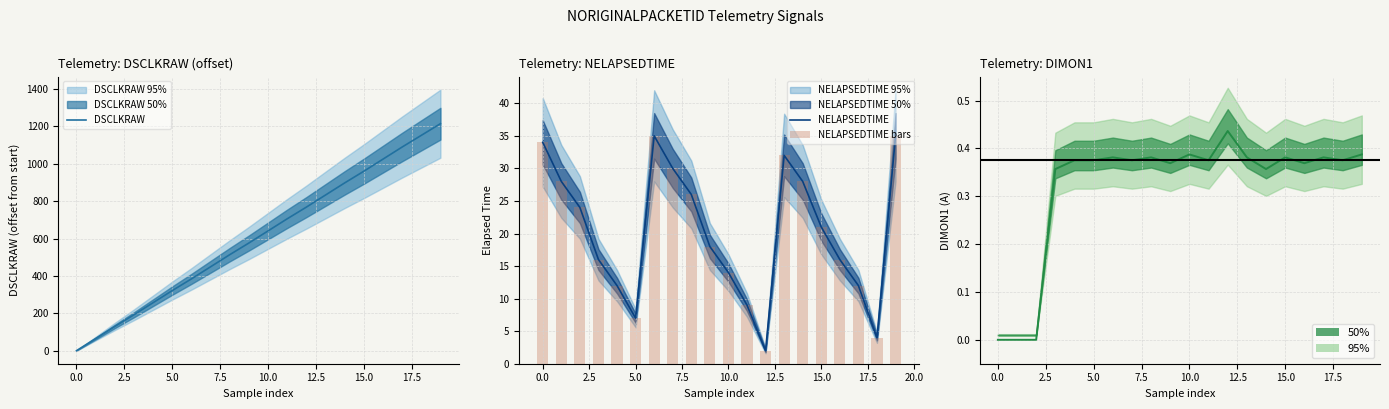

Reading left to right, extract all data points from this chart.

DSCLKRAW: 0=0.0	1=64.8	2=129.6	3=192.1	4=256.9	5=321.7	6=384.2	7=448.9	8=513.7	9=576.2	10=641.0	11=705.8	12=768.3	13=833.1	14=897.9	15=960.4	16=1025.2	17=1089.9	18=1152.4	19=1214.9
NELAPSEDTIME: 0=34.0	1=28.0	2=24.0	3=16.0	4=12.0	5=7.0	6=35.0	7=30.0	8=26.0	9=18.0	10=14.0	11=9.0	12=2.0	13=32.0	14=28.0	15=21.0	16=16.0	17=12.0	18=4.0	19=35.0
DIMON1: 0=0.0	1=0.0	2=0.0	3=0.4	4=0.4	5=0.4	6=0.4	7=0.4	8=0.4	9=0.4	10=0.4	11=0.4	12=0.4	13=0.4	14=0.4	15=0.4	16=0.4	17=0.4	18=0.4	19=0.4